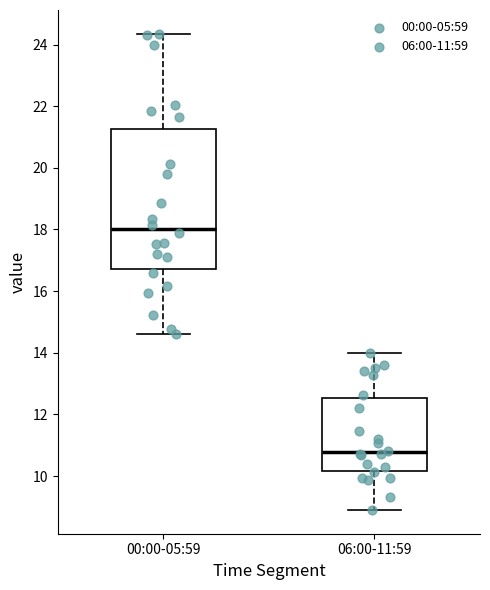

Which box is the tallest, from its lower edge to its upper edge?

00:00-05:59